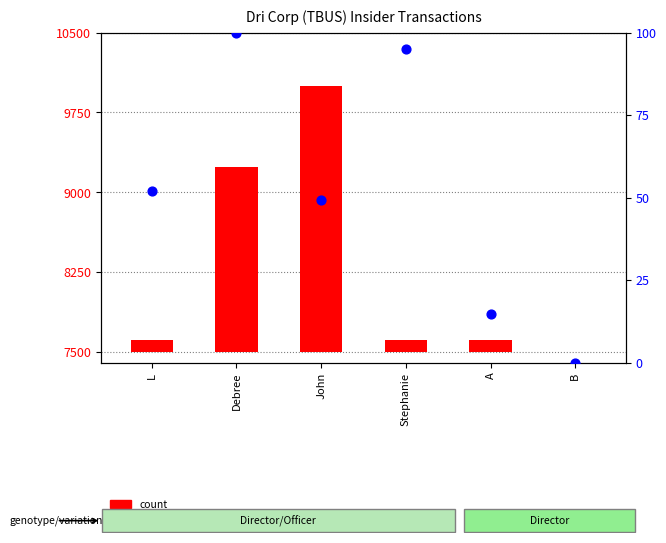

What is the change in value from Debree to A?

-85.2